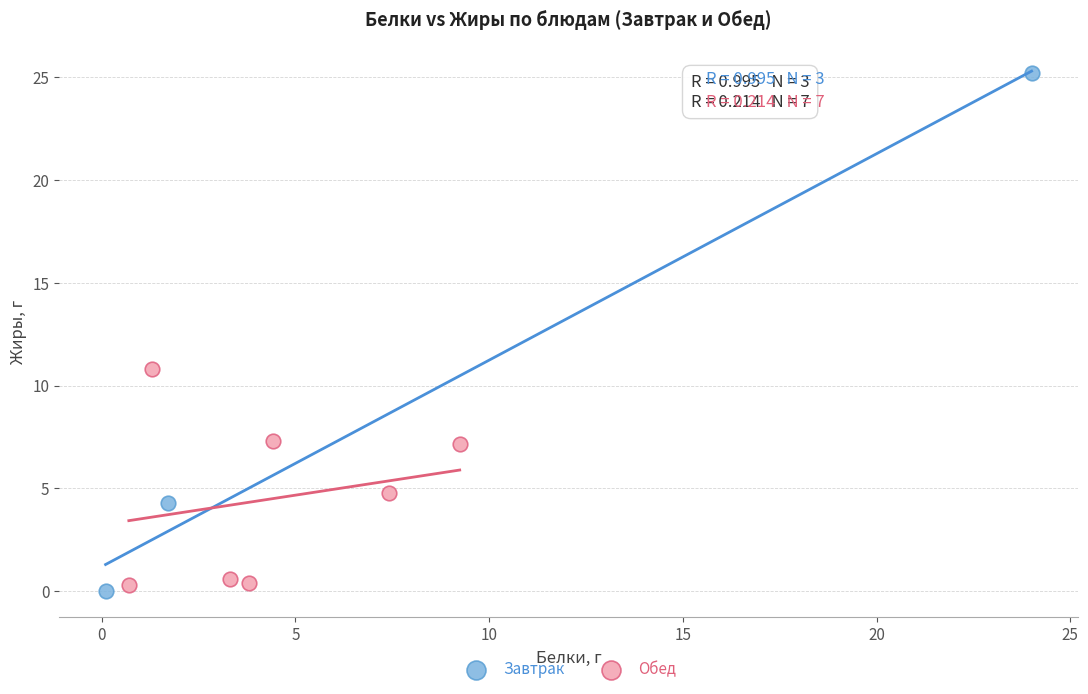

What are all the series names shown in the legend?

Завтрак, Обед